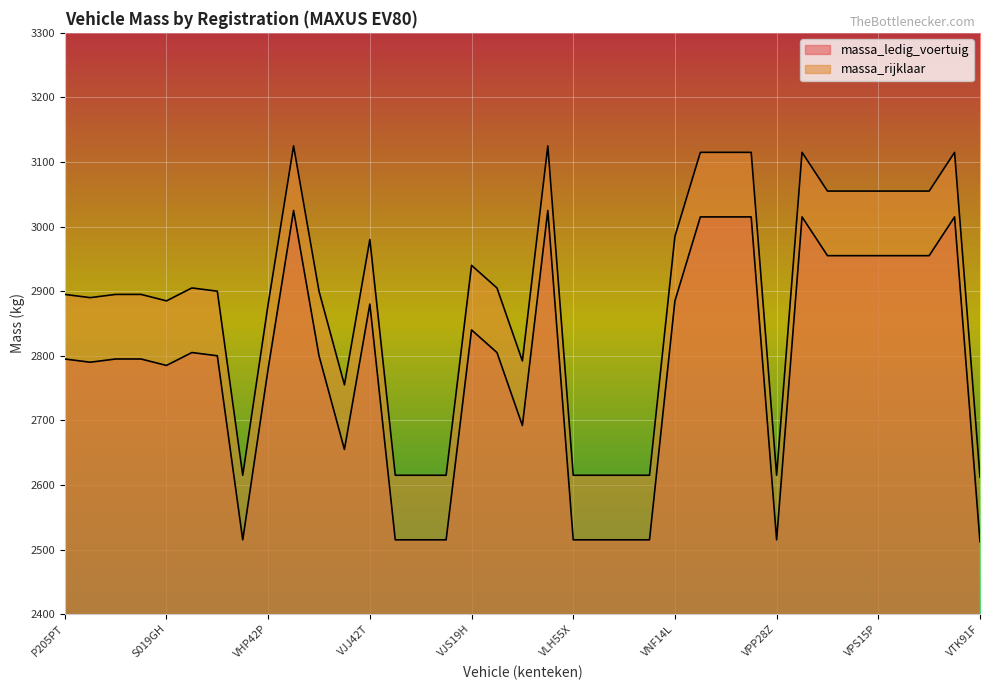

What is the average value of the massa_ledig_voertuig series?

2782